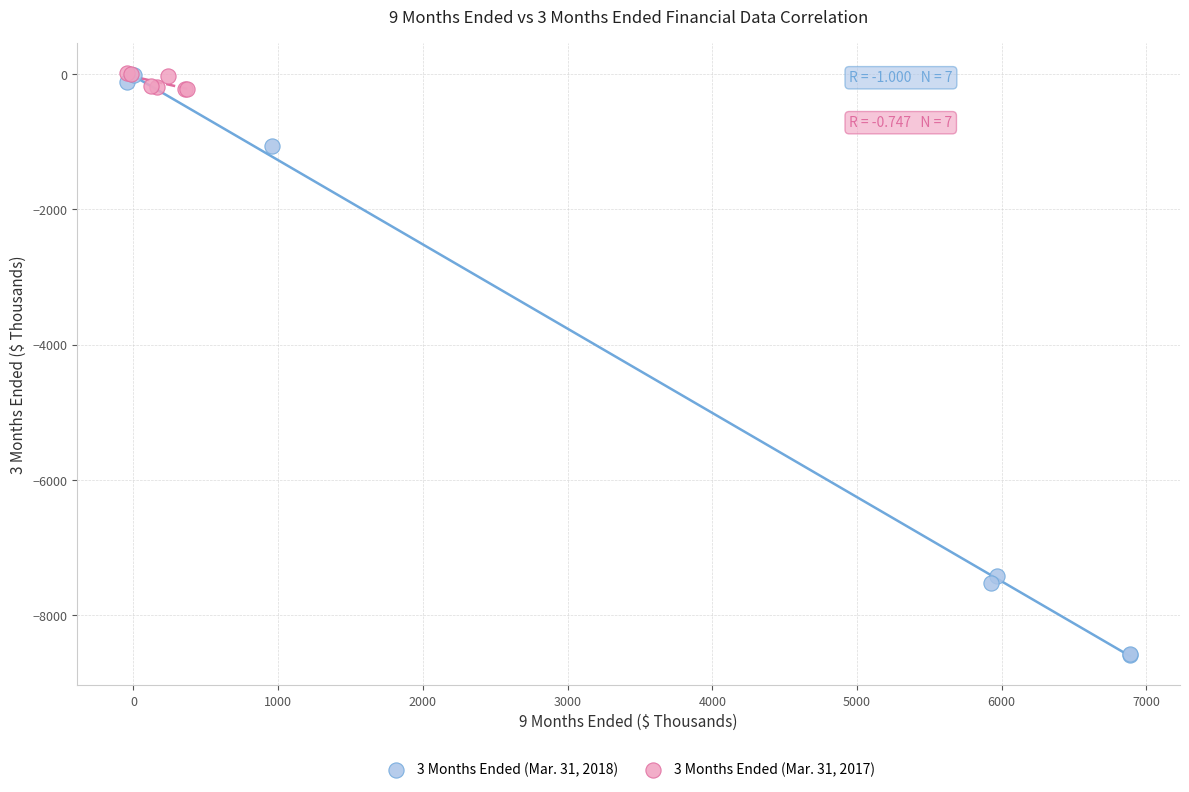

Which series has the widest spread of Y values?

3 Months Ended (Mar. 31, 2018)